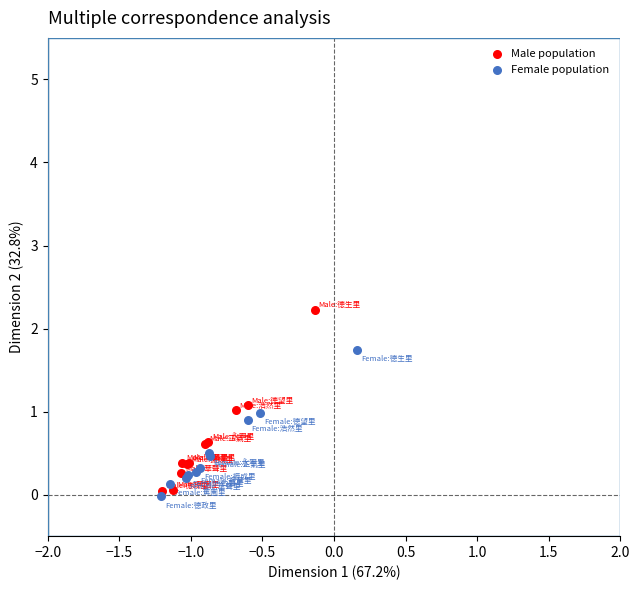

Which series has the largest Y range (max minus min)?

Male population